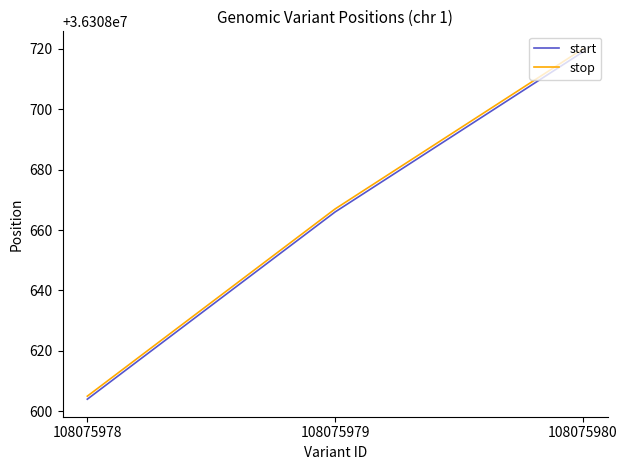

Reading right to left, extract all data points from this chart.

start: 108075980=36308719	108075979=36308666	108075978=36308604
stop: 108075980=36308720	108075979=36308667	108075978=36308605